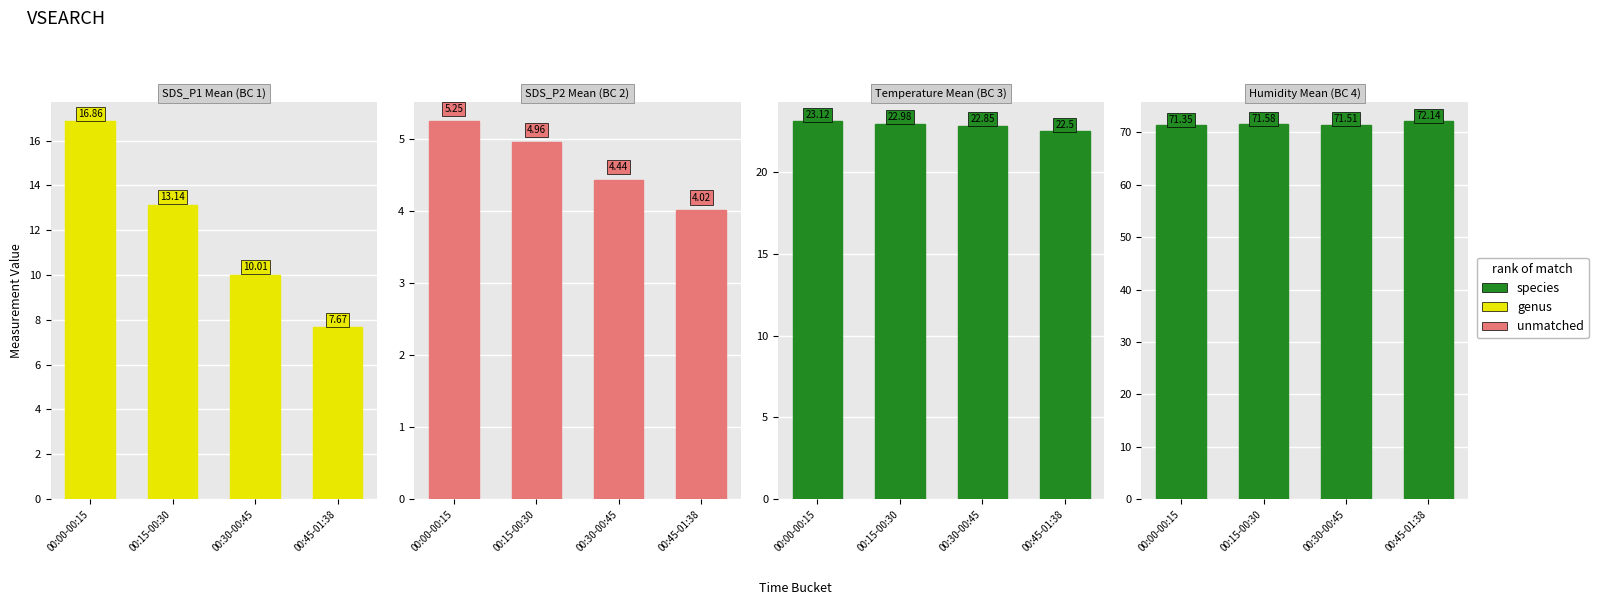

At which category is the sum across all series the highest?

00:00-00:15